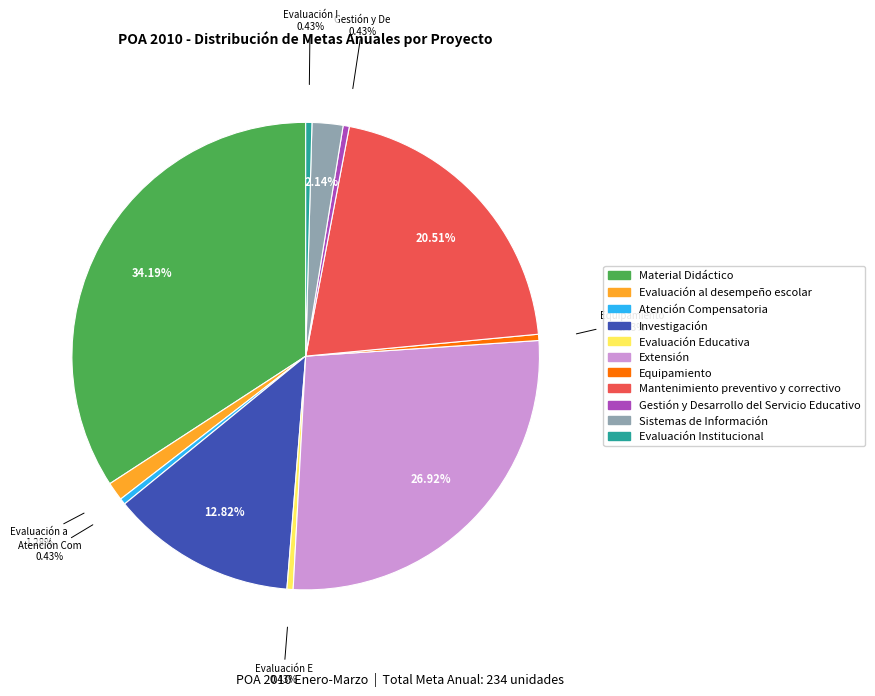

Which category has the biggest portion of the pie?

Material Didáctico